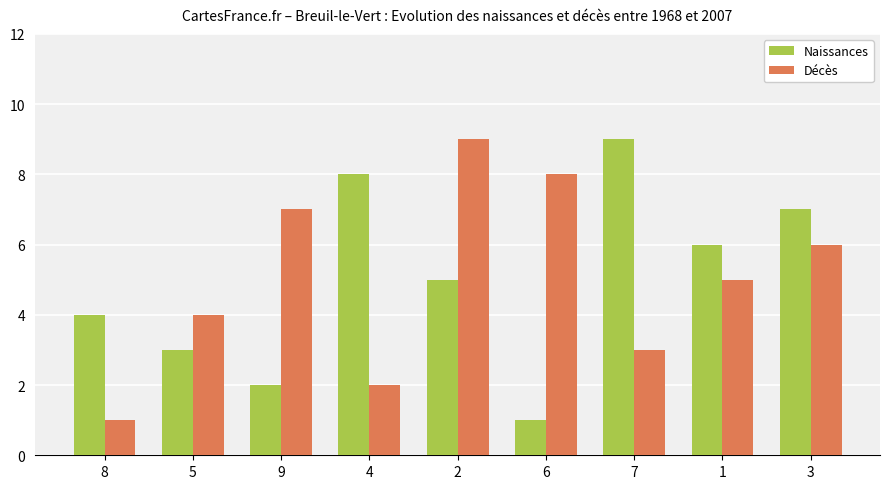

What is the sum of all Décès values?

45